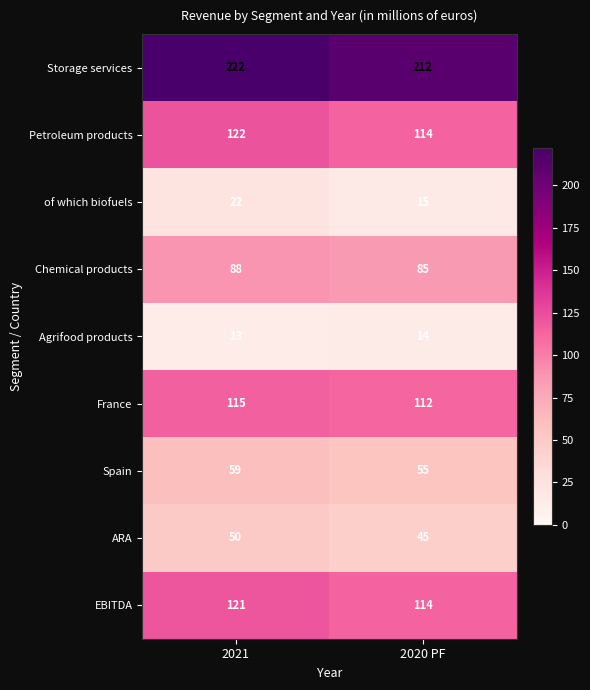

At which category is the sum across all series the highest?

2021